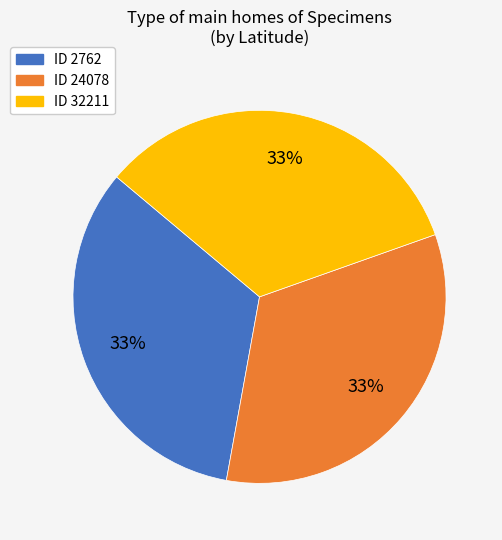

Is there any slice that represents more than half of the pie?

No